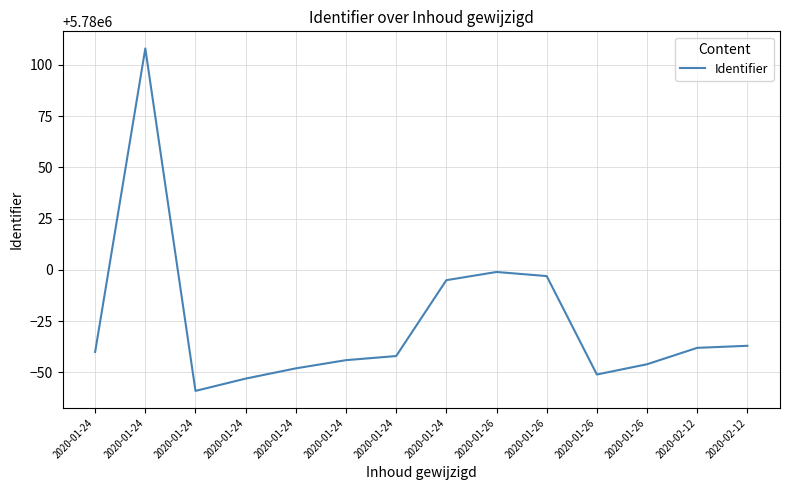

List the labels in order of value, largest first.

2020-01-24, 2020-01-26, 2020-01-26, 2020-01-24, 2020-02-12, 2020-02-12, 2020-01-24, 2020-01-24, 2020-01-24, 2020-01-26, 2020-01-24, 2020-01-26, 2020-01-24, 2020-01-24